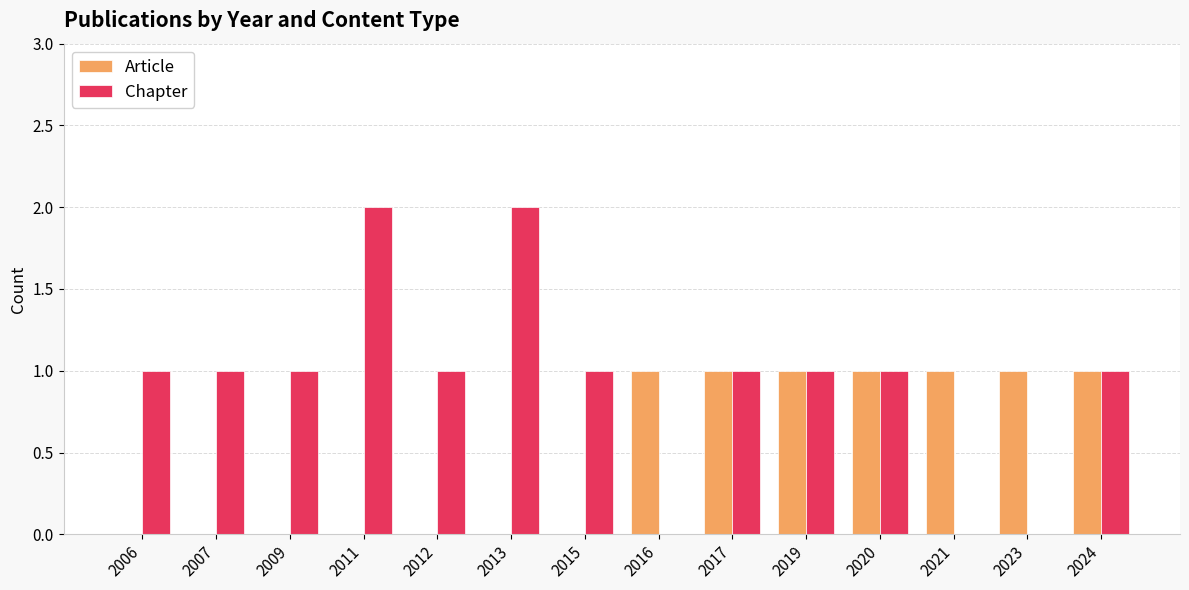

Reading right to left, transcribe all the data shown in this chart.

Article: 1	1	1	1	1	1	1	0	0	0	0	0	0	0
Chapter: 1	0	0	1	1	1	0	1	2	1	2	1	1	1